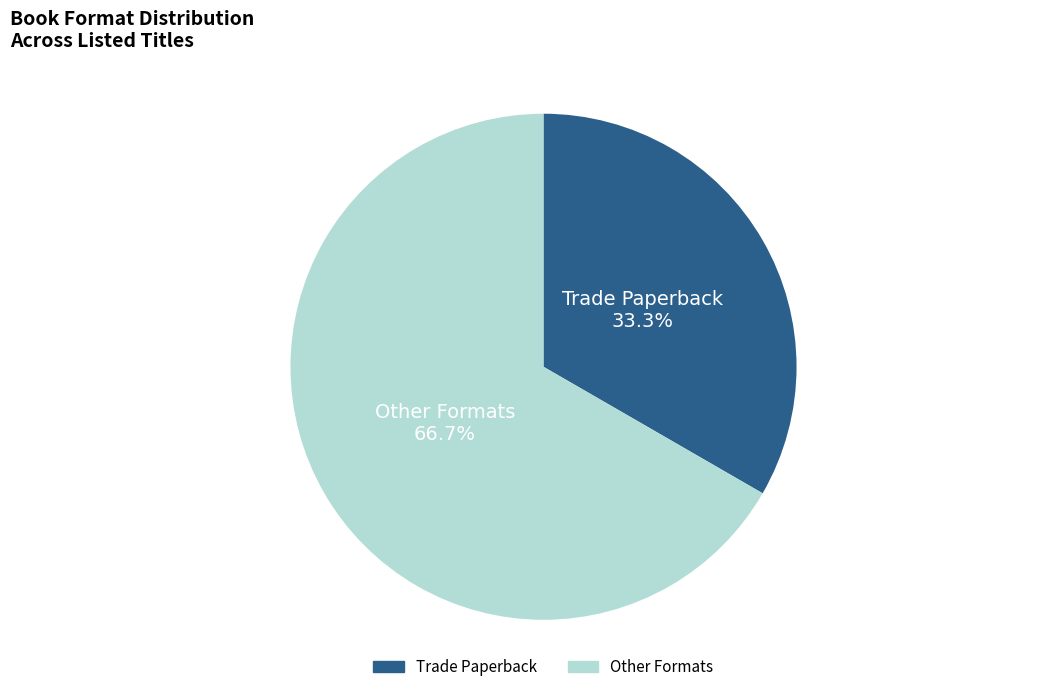

Is there a majority slice in this chart?

Yes